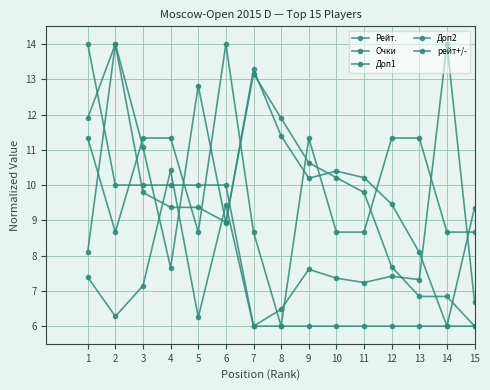

What is the value of the Очки point at the 1st from the left?

14.0